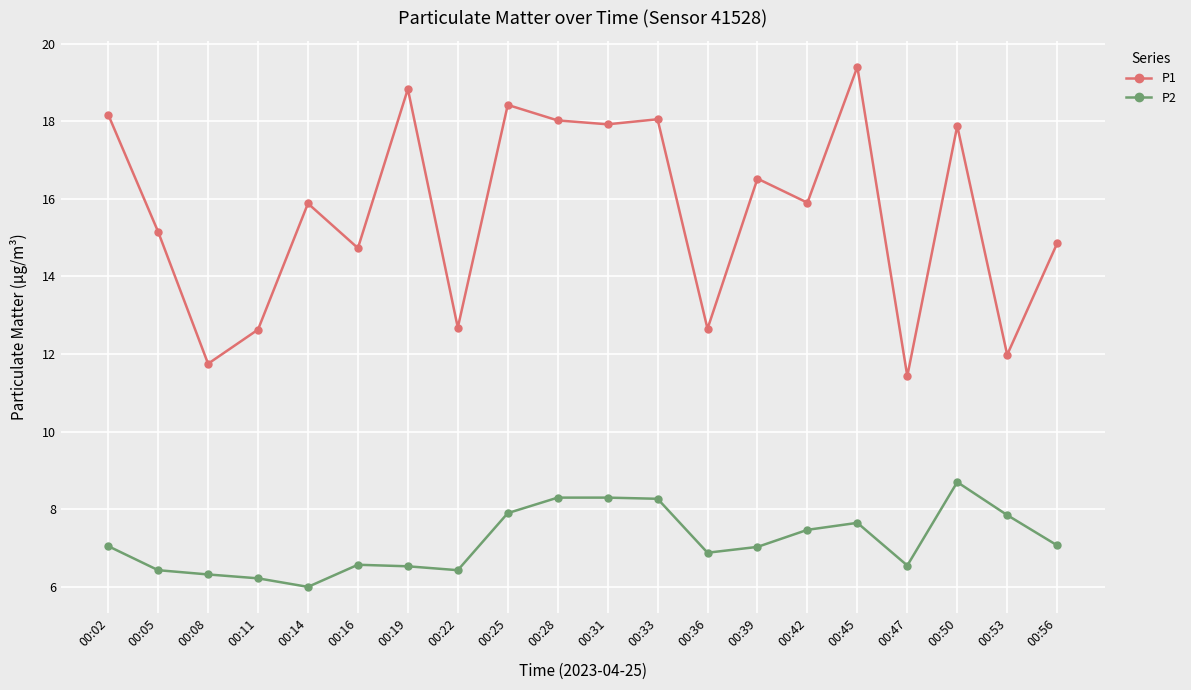

What is the difference between the maximum and second lowest values in the P2 series?

2.5